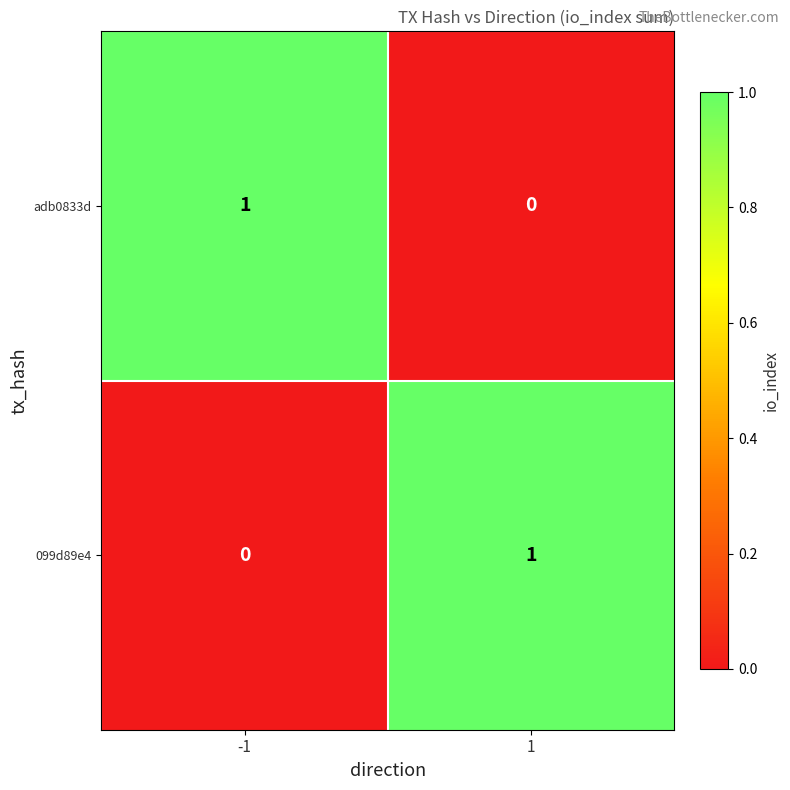

At 1, list the series in order from largest to smallest.

099d89e4, adb0833d